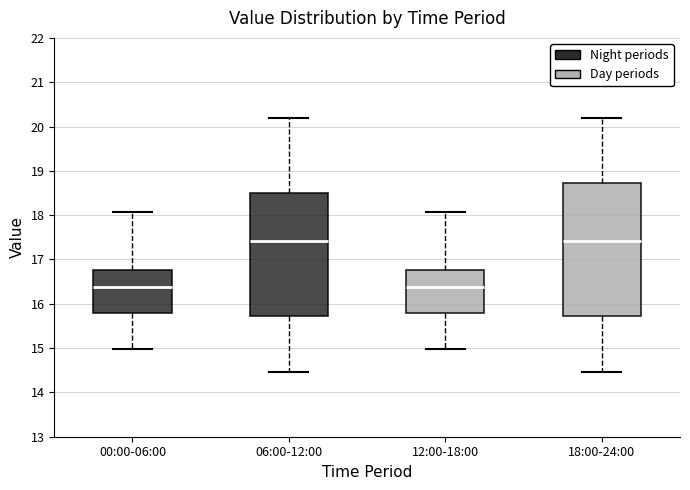

Reading left to right, read every box against the y-axis: the position of its median line, the range the box covers, and the ends of its whiskers. The values are not printed on the chart, so give them approximately, as read against the axis.

00:00-06:00: median 16.4, box 15.8 to 16.8, whiskers 15.0 to 18.1
06:00-12:00: median 17.4, box 15.7 to 18.5, whiskers 14.5 to 20.2
12:00-18:00: median 16.4, box 15.8 to 16.8, whiskers 15.0 to 18.1
18:00-24:00: median 17.4, box 15.7 to 18.7, whiskers 14.5 to 20.2